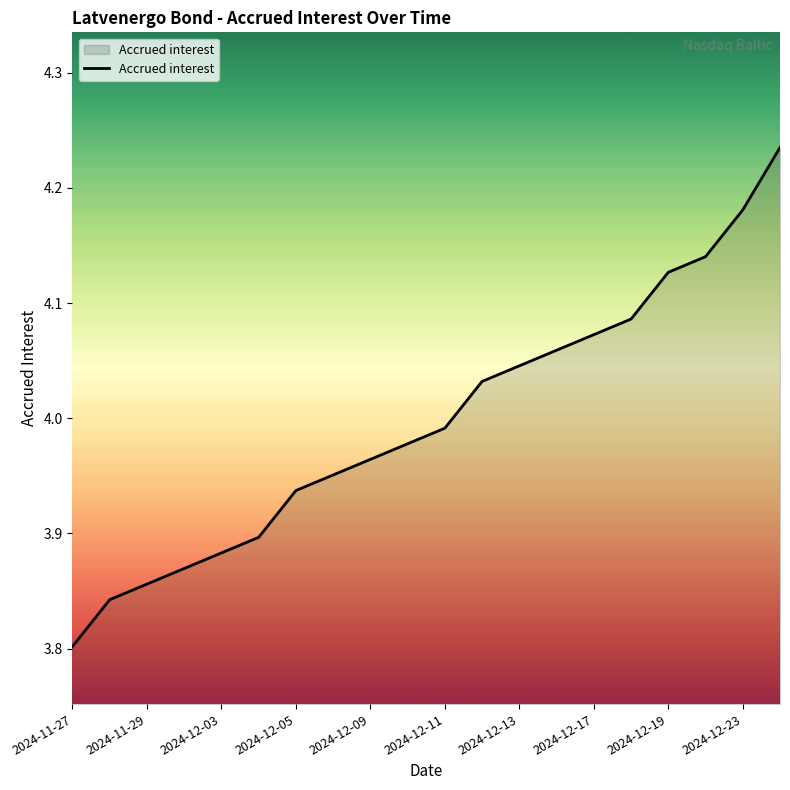

What is the difference between the maximum and minimum values?

0.4